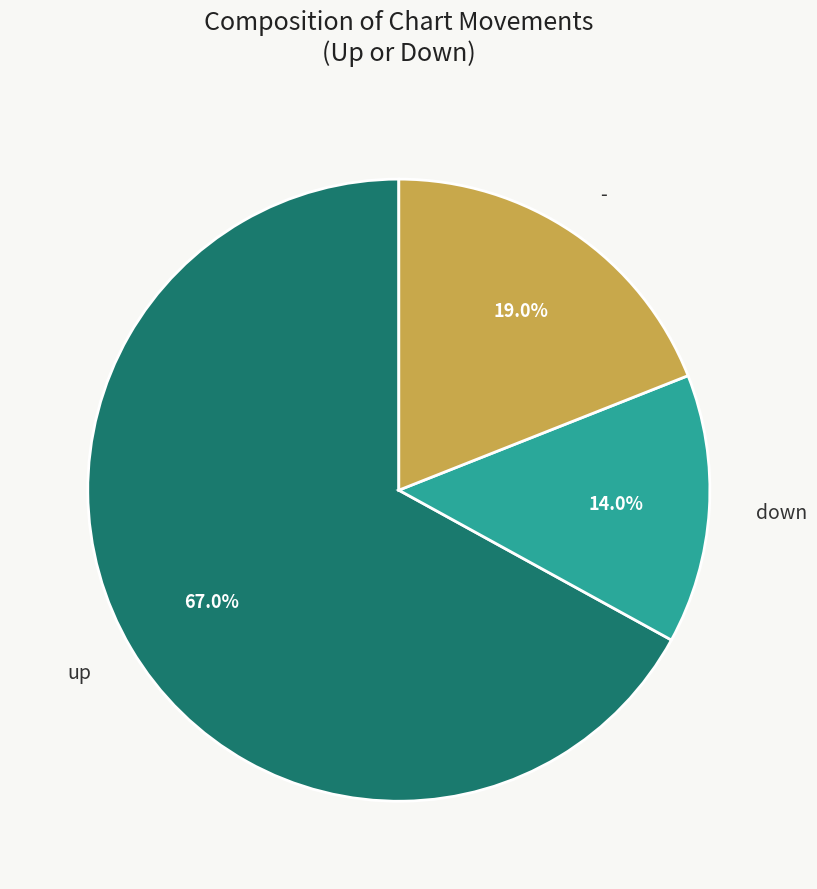

Does any single category account for the majority?

Yes